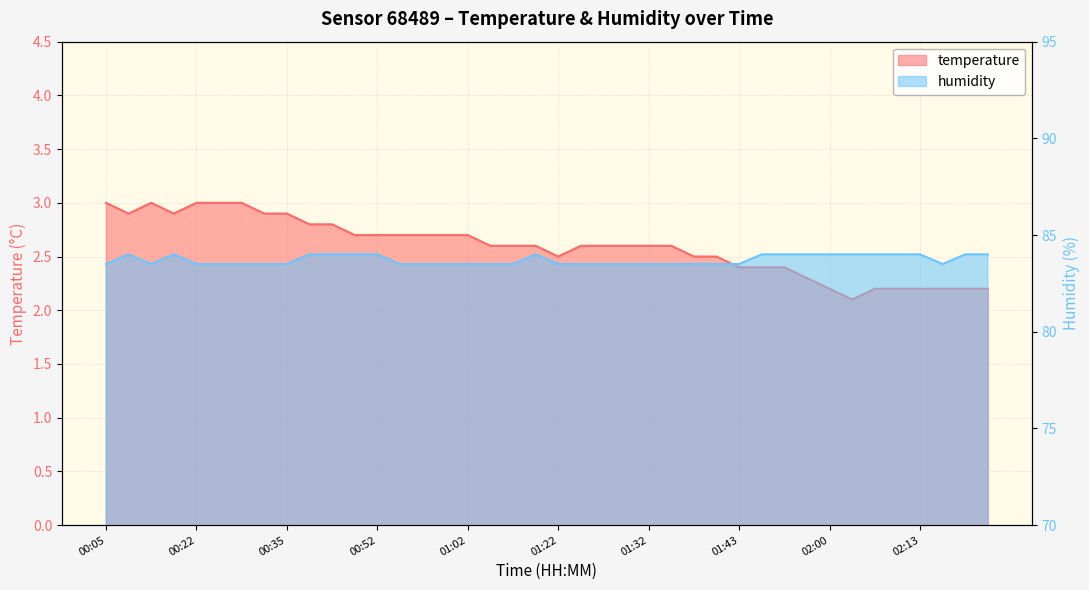

What is the value of the humidity point at the 27th from the left?

83.5